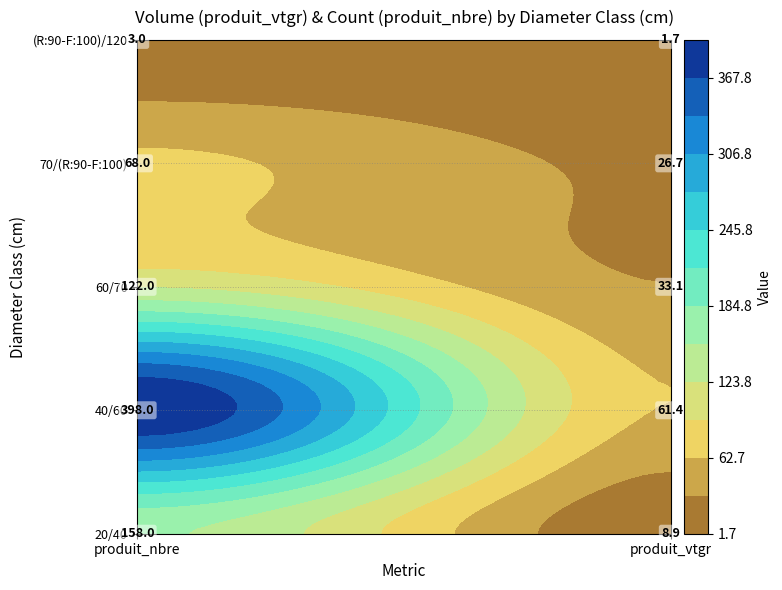

What is the total value across all series at produit_vtgr?

131.8